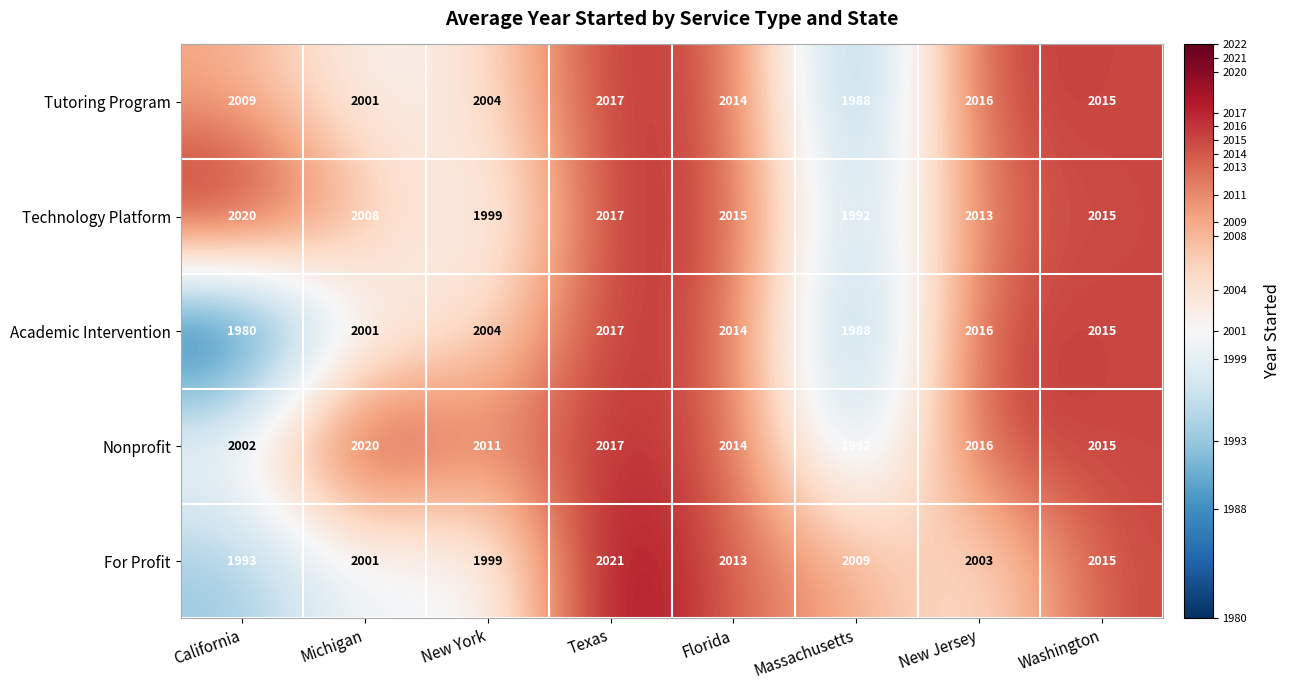

At which label does For Profit reach its peak?

Texas